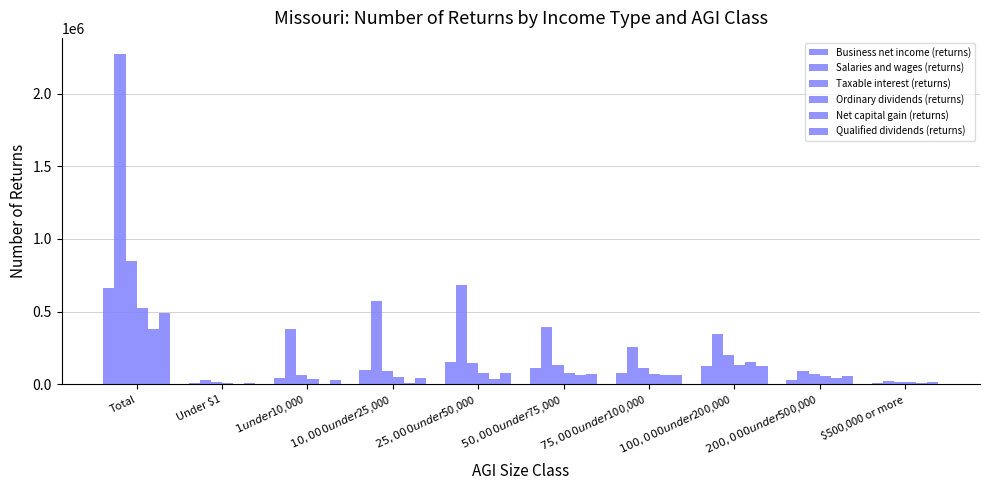

What is the spread (max minus min) of values at Under $1?

28130